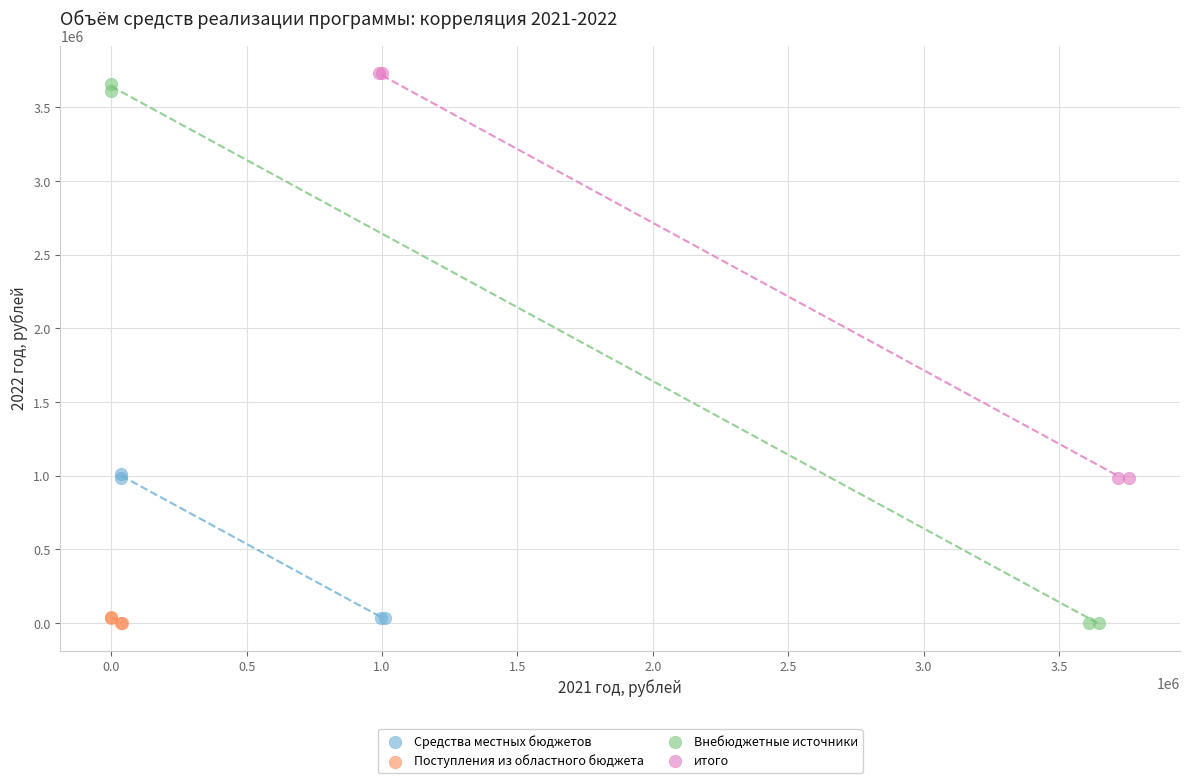

Which series has the widest spread of Y values?

Внебюджетные источники